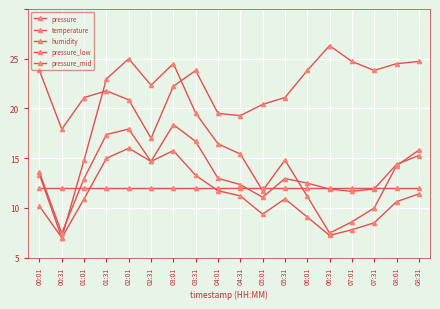

Where does the pressure series first go above 9?

01:01